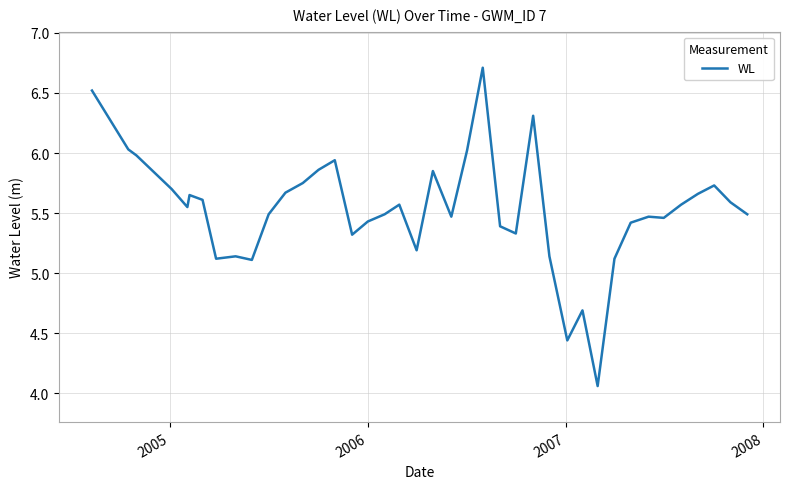

What is the greatest value displayed?

6.7